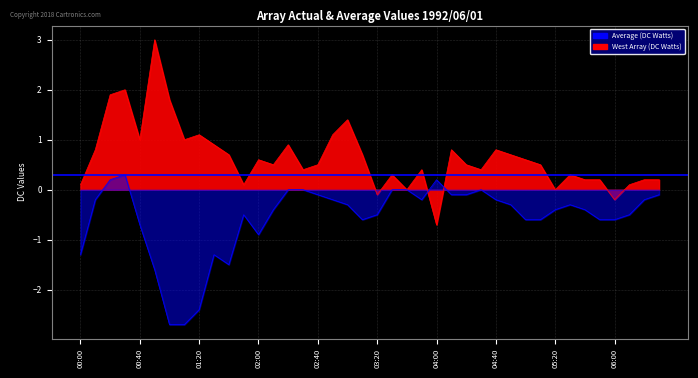

Which series changed the most between 00:30 and 05:50?

West Array (DC Watts)